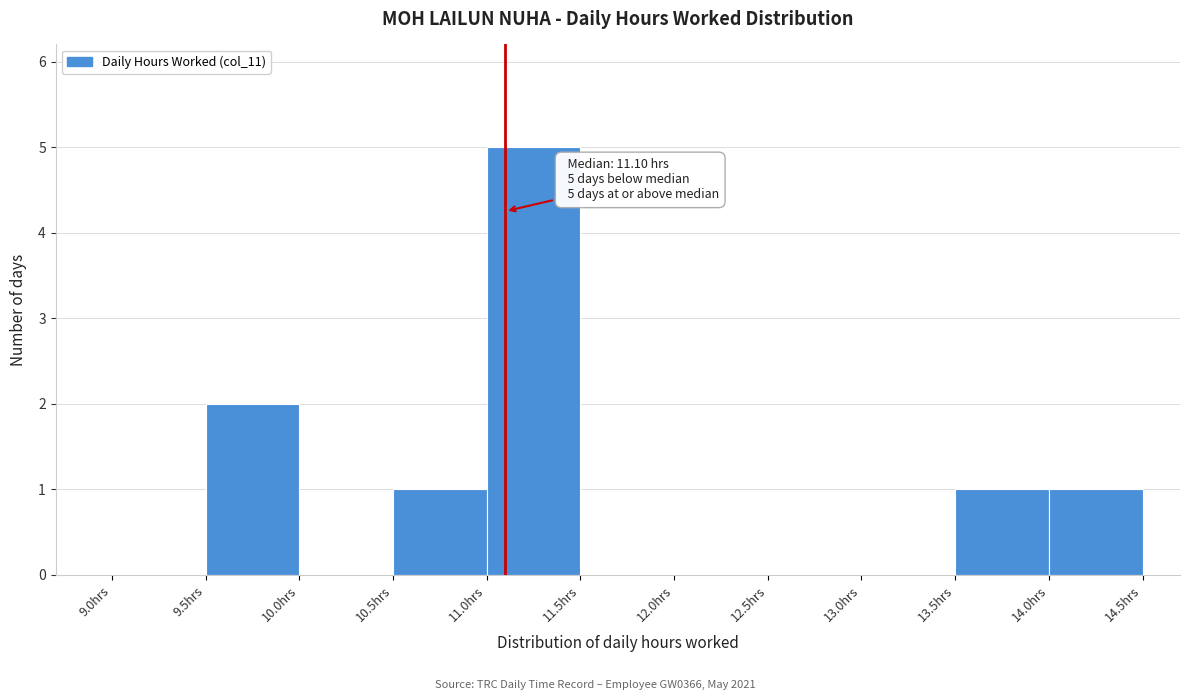

Over which range of the x-axis is the bar tallest?

11.0 to 11.5